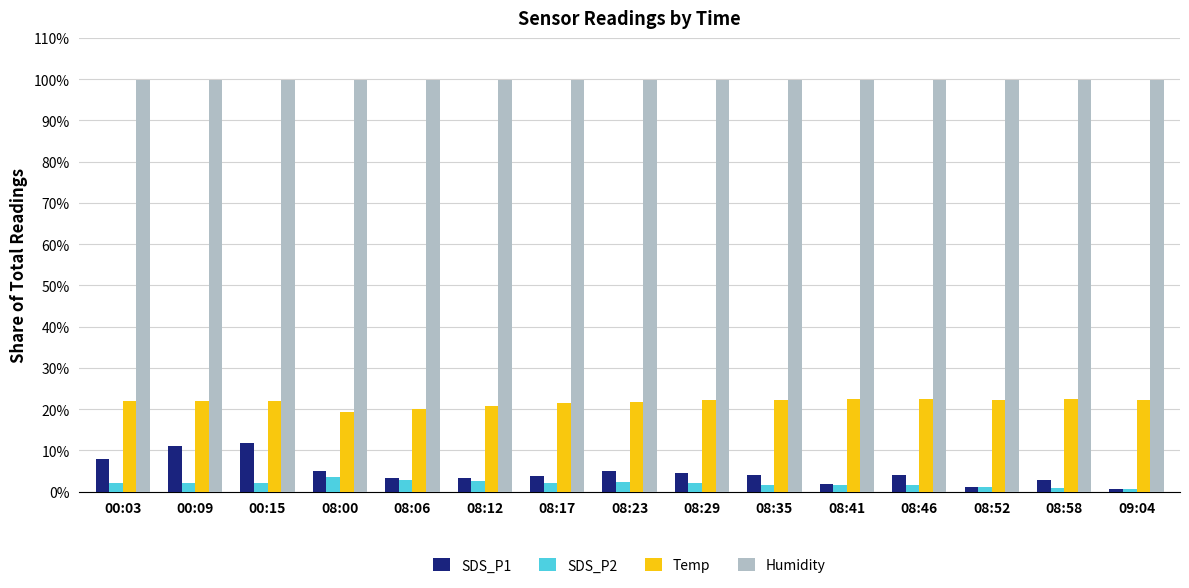

What is the difference between the highest and lowest values at 08:23?

97.6